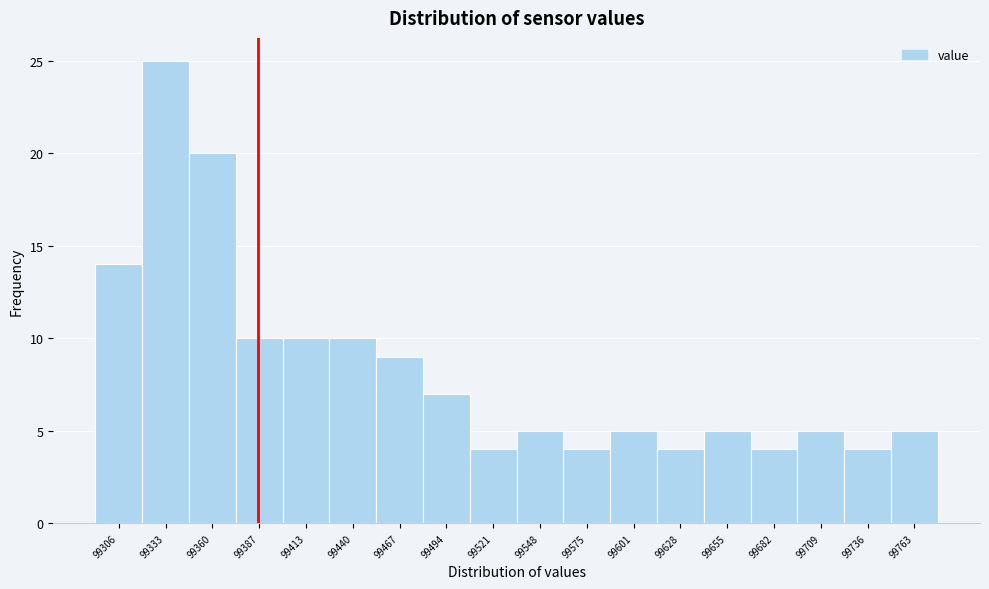

Reading left to right, list all the values displayed in this chart.

14	25	20	10	10	10	9	7	4	5	4	5	4	5	4	5	4	5